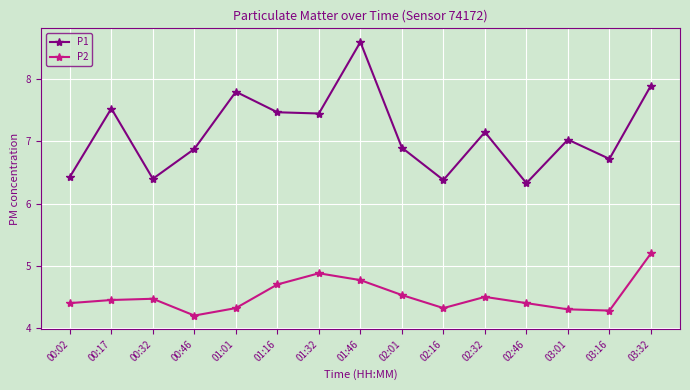

True or false: P1 has a value of 6.7 at 03:16.

True